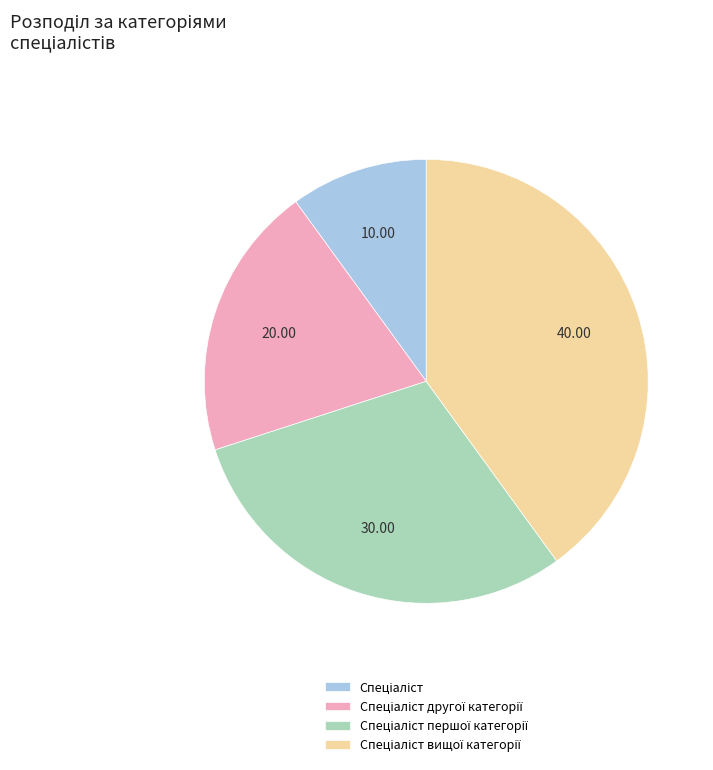

Does any single category account for the majority?

No